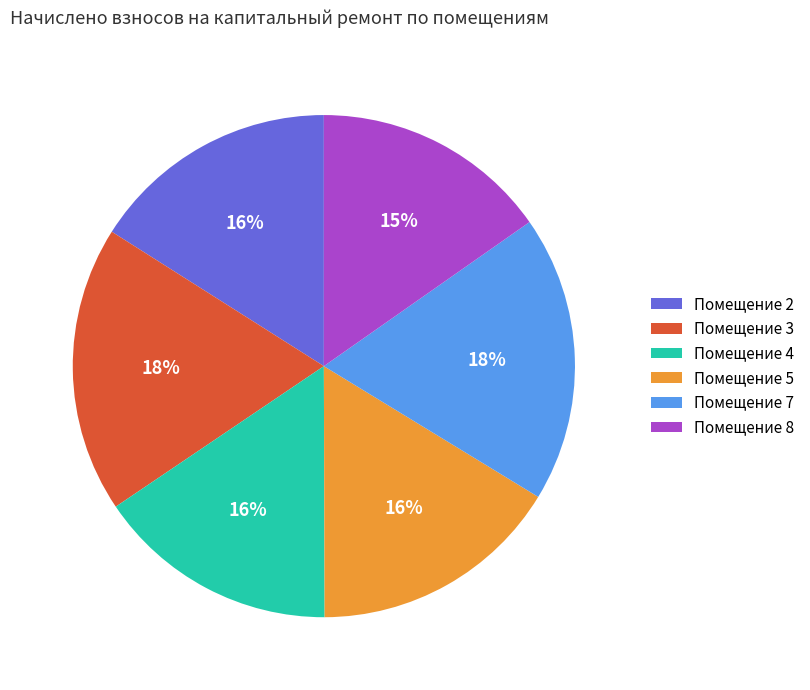

True or false: Помещение 3 accounts for 4% of the total.

False